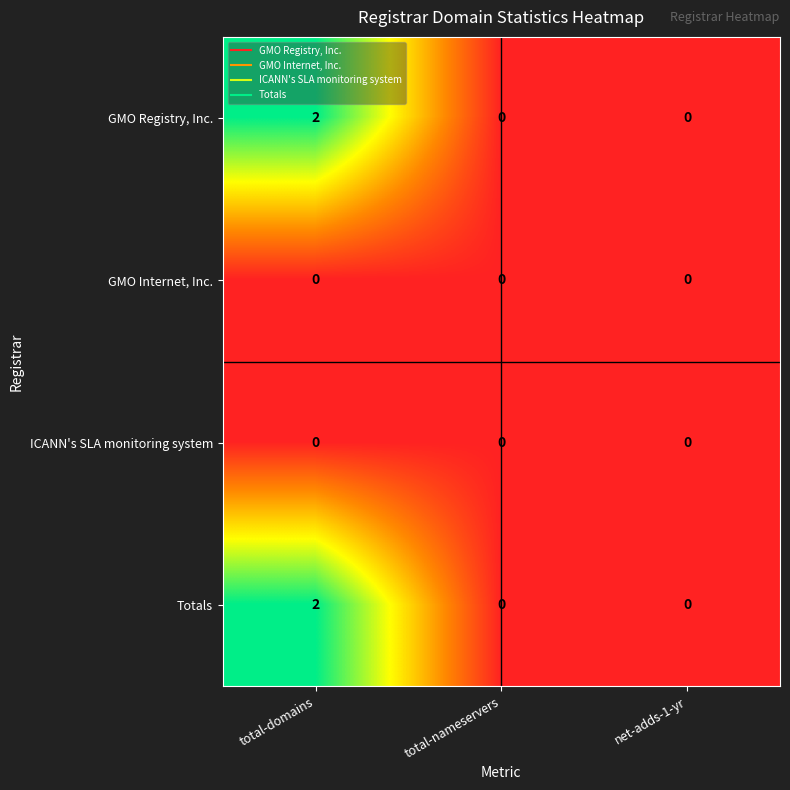

How many Totals values are between 0 and 2?

3